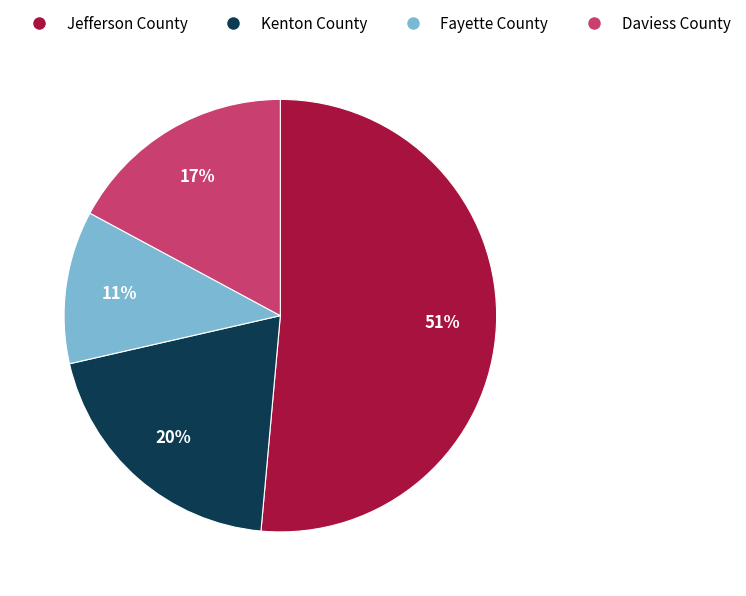

Rank the categories by value from highest to lowest.

Jefferson County, Kenton County, Daviess County, Fayette County